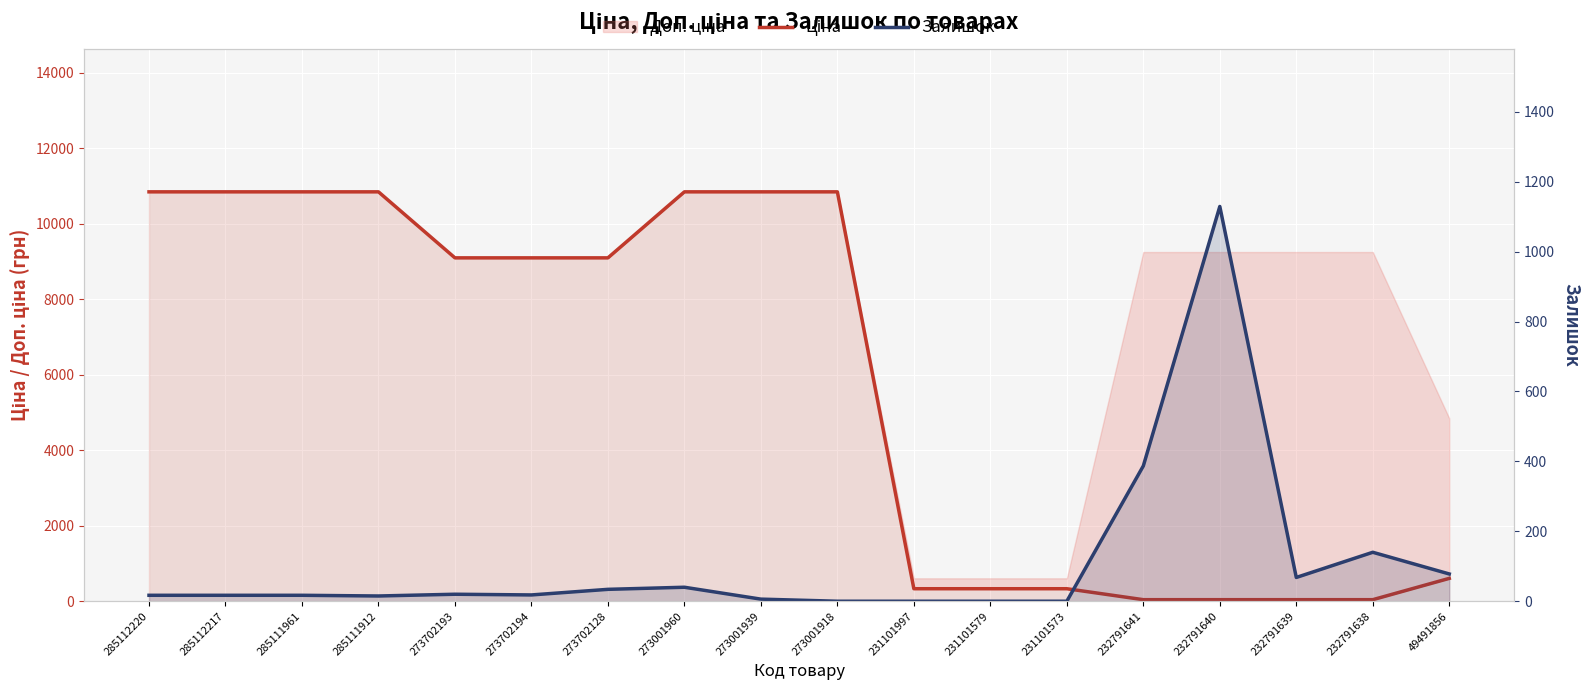

What is the label of the 2nd point from the left?

285112217